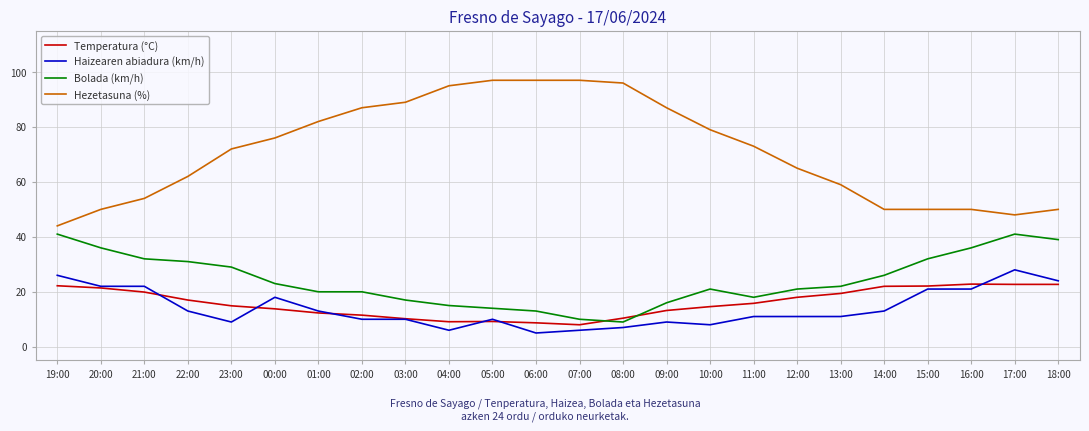

What is the total value across all series at 16:00?

129.8